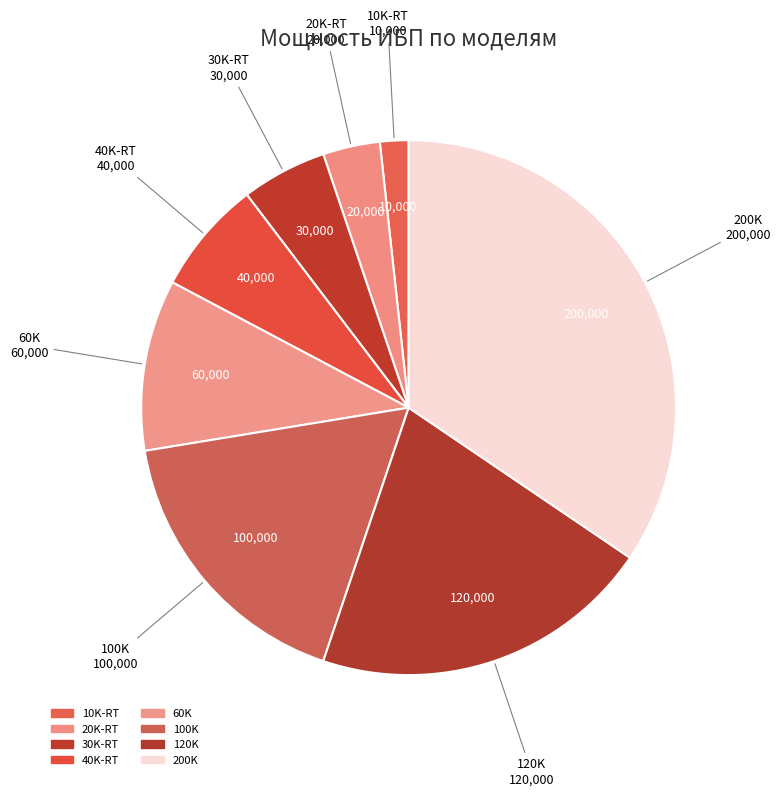

Count the number of slices in the pie.

8